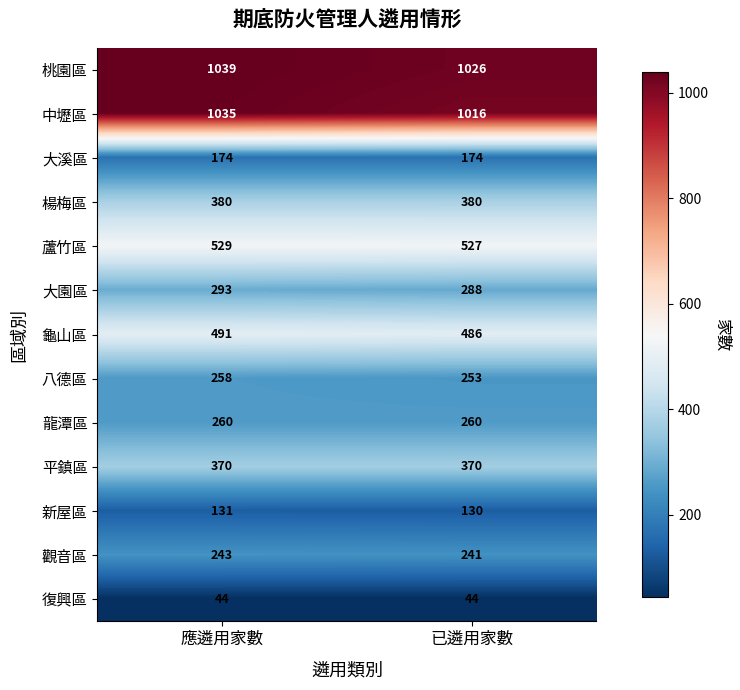

Is it true that 桃園區 equals 1592 at 已遴用家數?

False